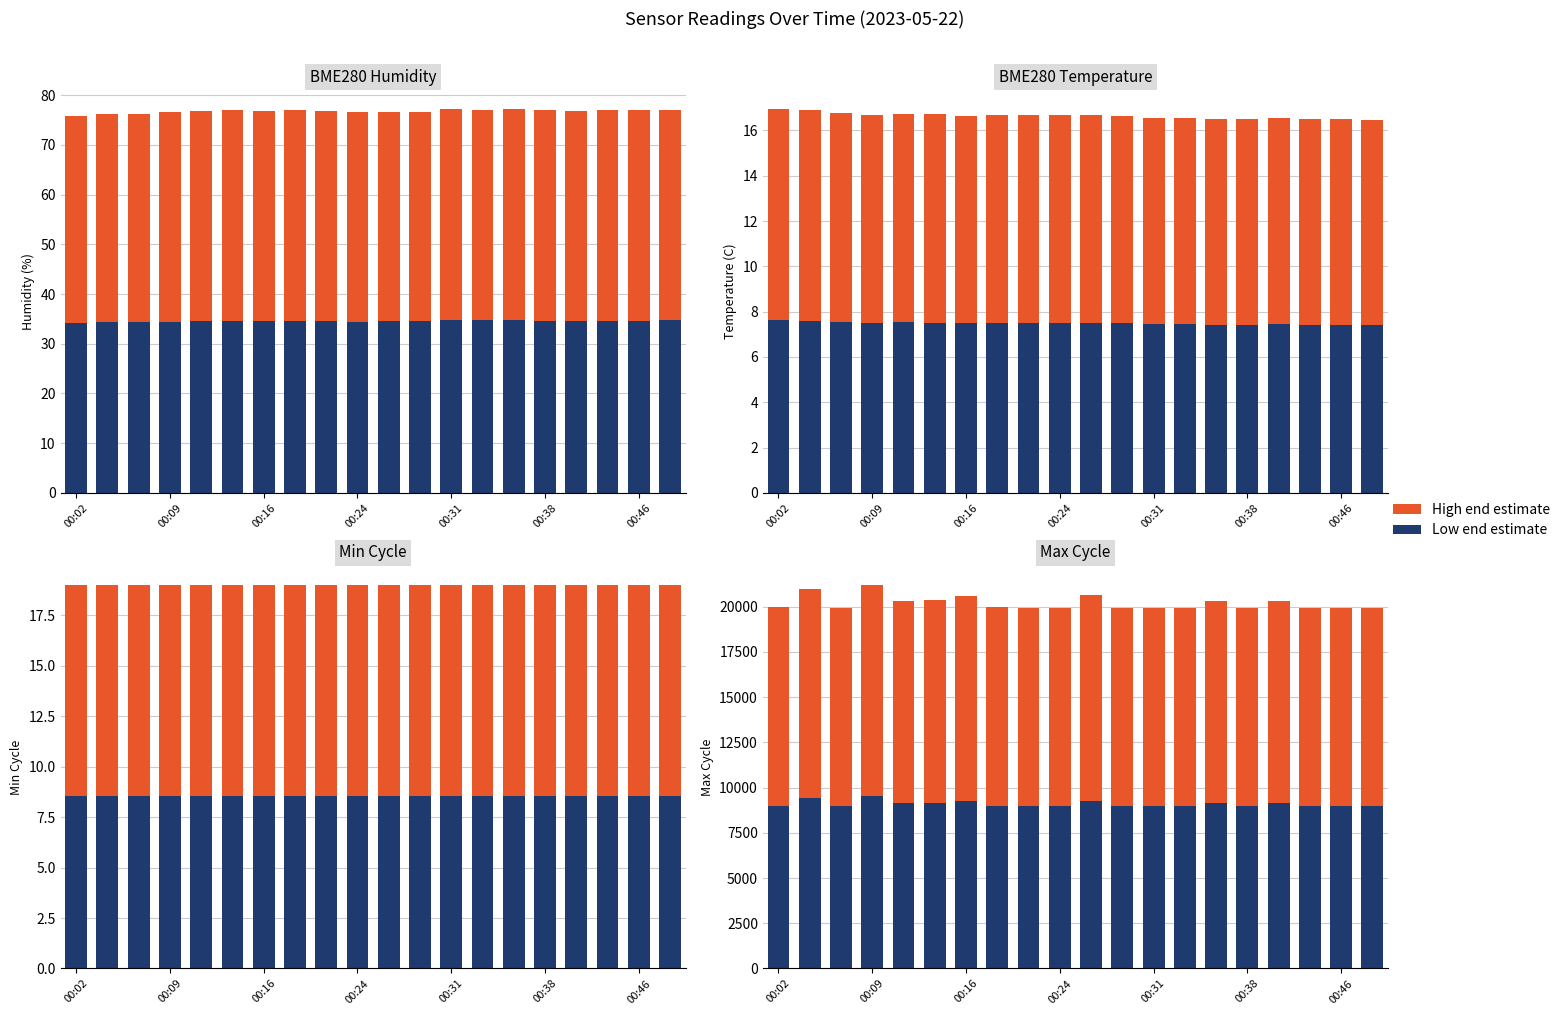

What are all the series names shown in the legend?

Low end estimate, High end estimate